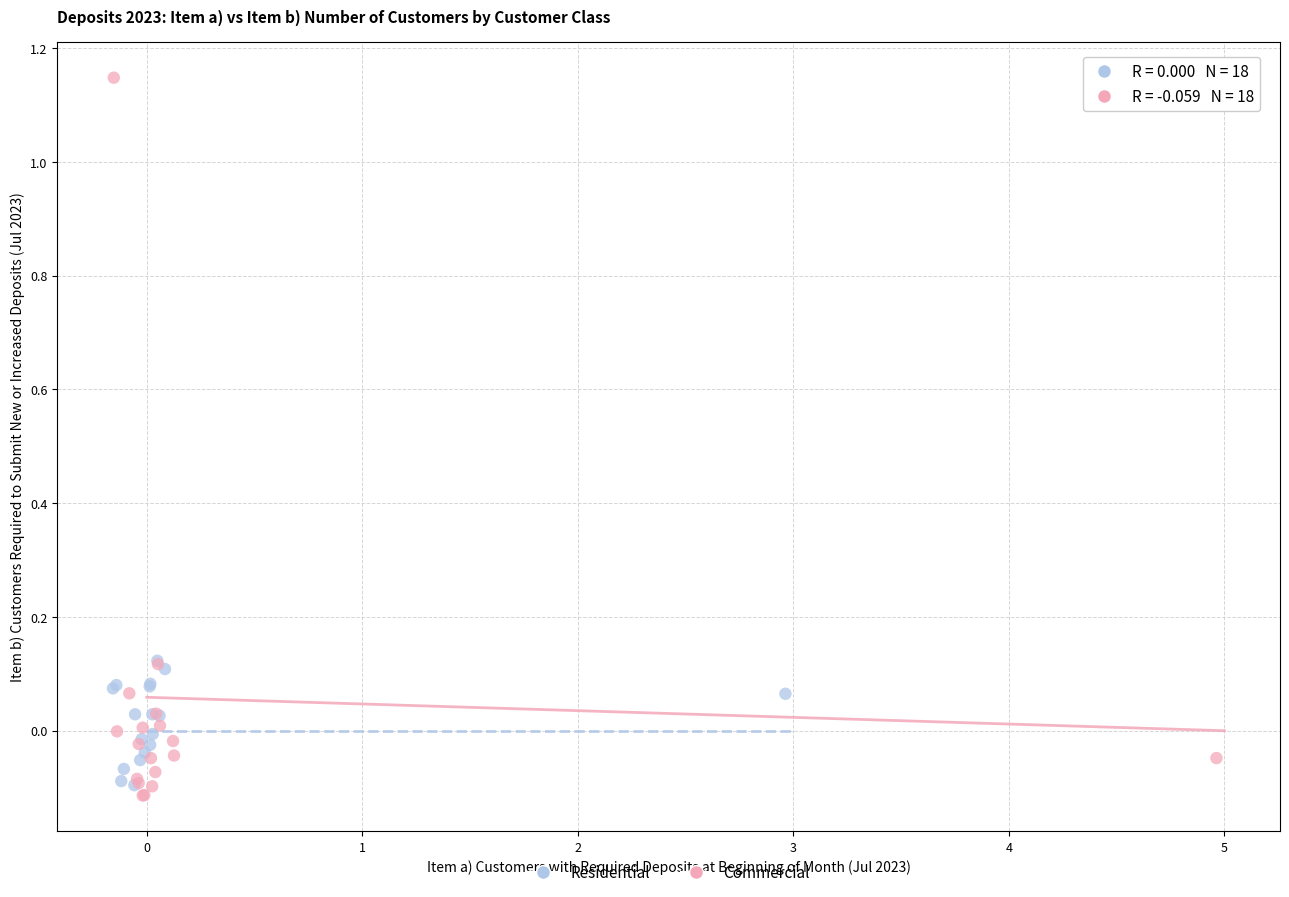

Which series has the widest spread of Y values?

Commercial